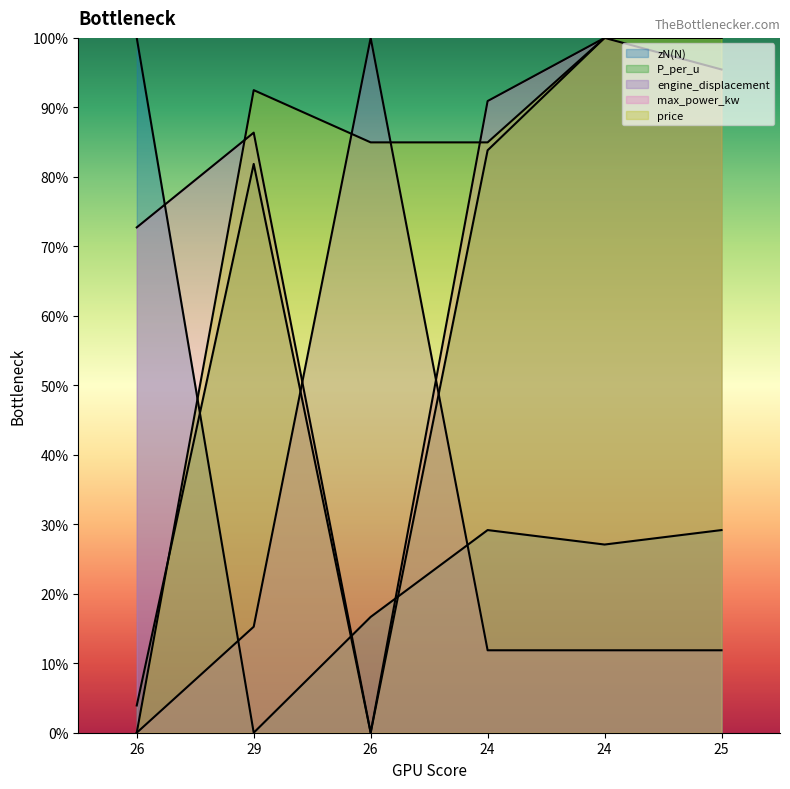

True or false: P_per_u has a value of 1.0 at 24.

True